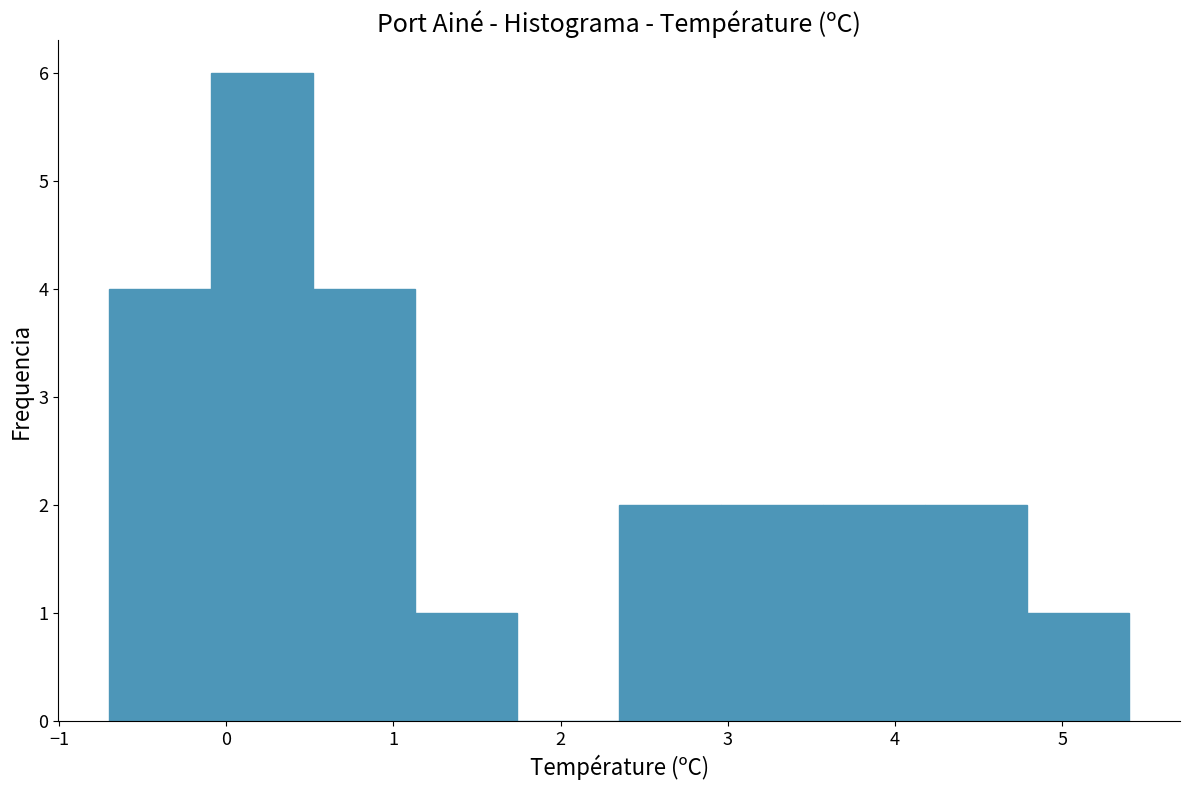

How tall is the bar that spans -0.09 to 0.52 on the x-axis? Neither the bar edges nor the heights are printed on the chart, so give them approximately, as read against the axes.

6